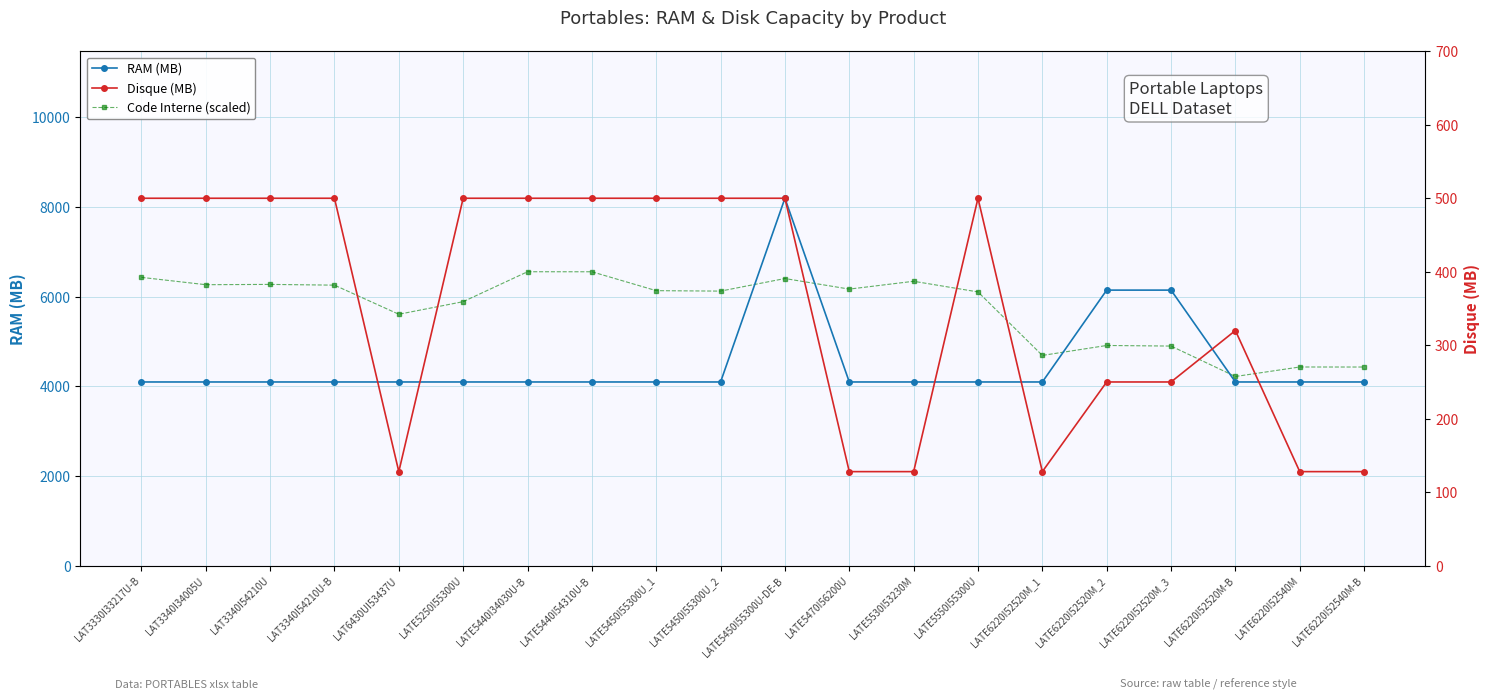

At which label is Code Interne (scaled) closest to 5385?

LAT6430UI53437U